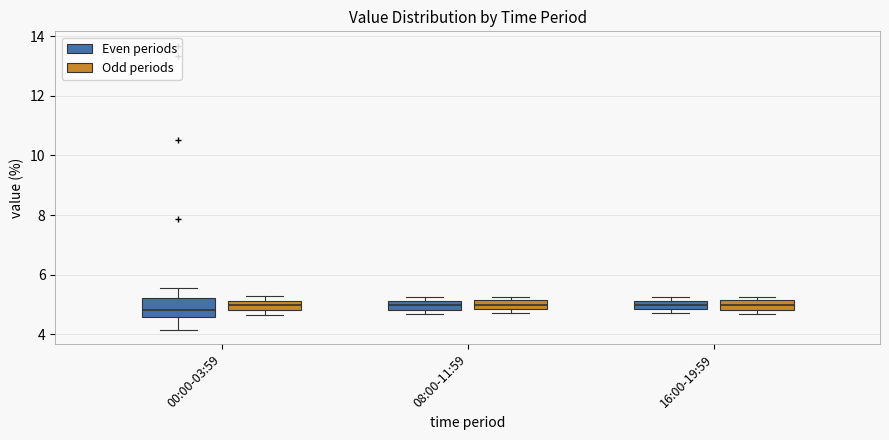

Which box is the tallest, from its lower edge to its upper edge?

00:00-03:59 (Even periods)